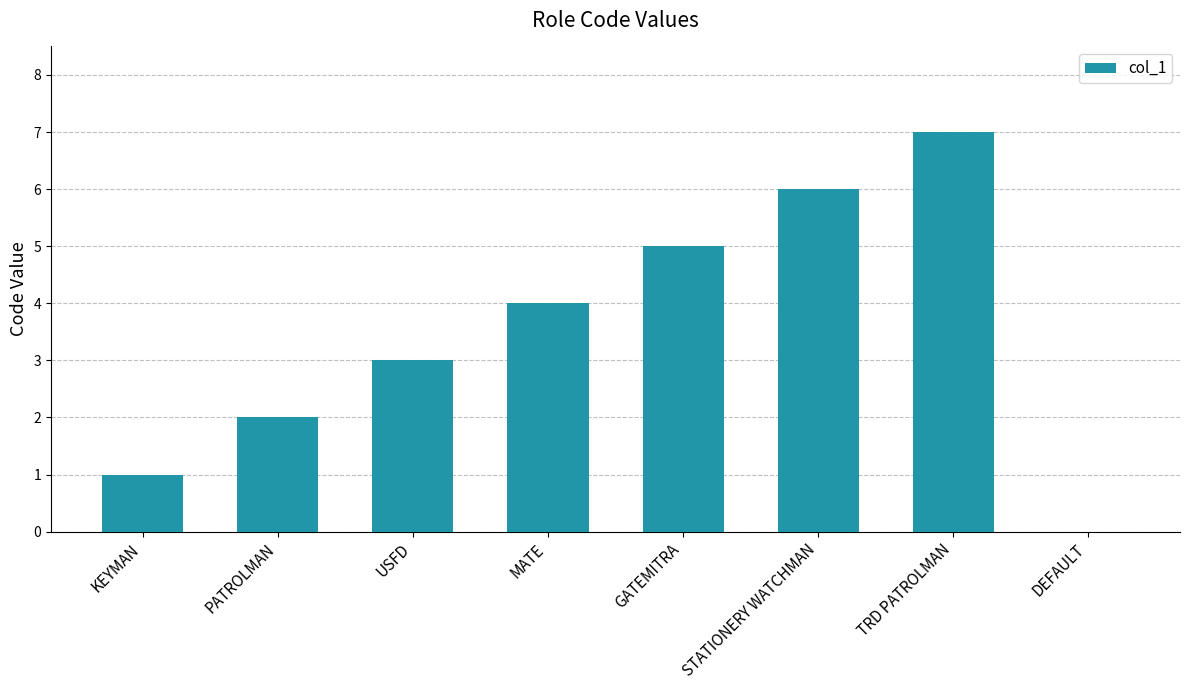

What is the sum of the values at MATE and GATEMITRA?

9